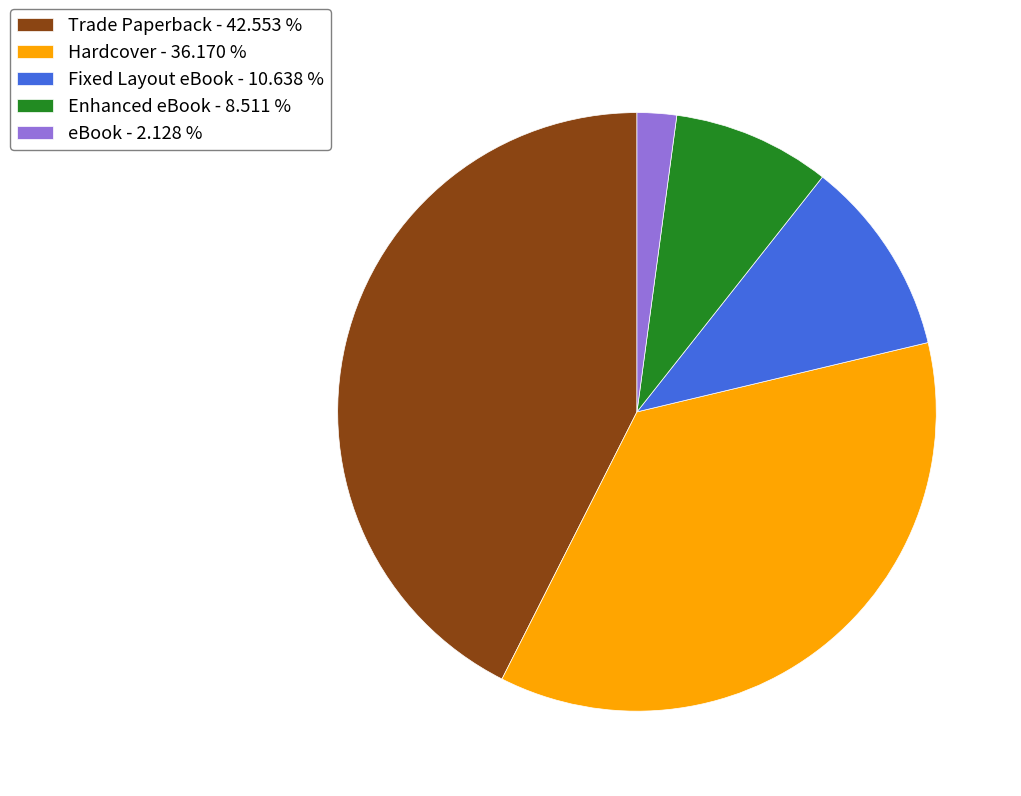

Is it true that Hardcover is 36% of the pie?

True